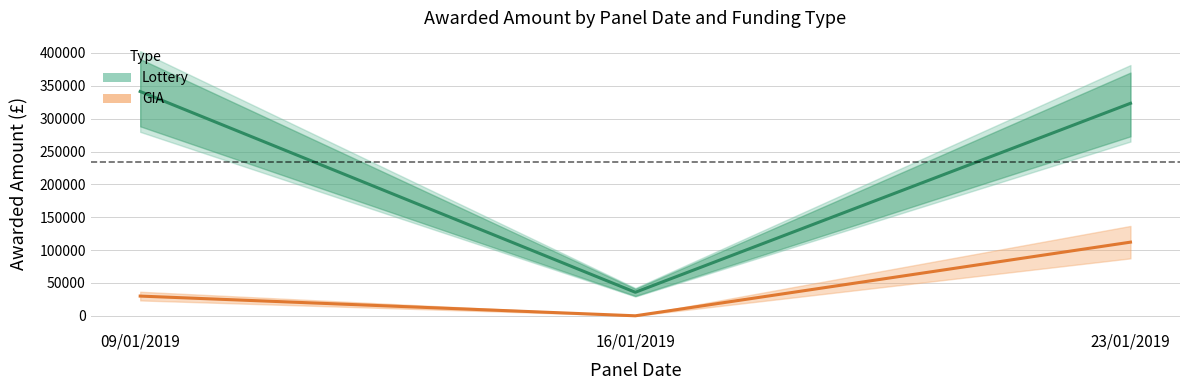

What is the difference between the maximum and minimum values in the GIA series?

112084